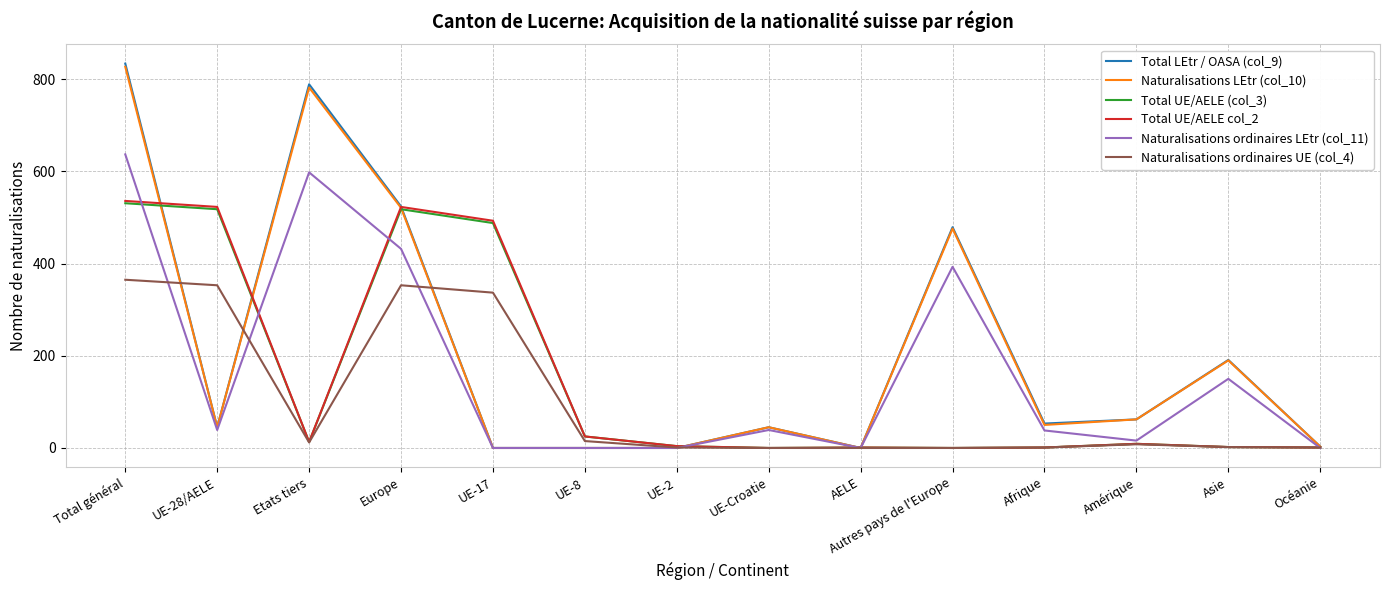

The Naturalisations LEtr (col_10) series shows 50 at Afrique. True or false?

True